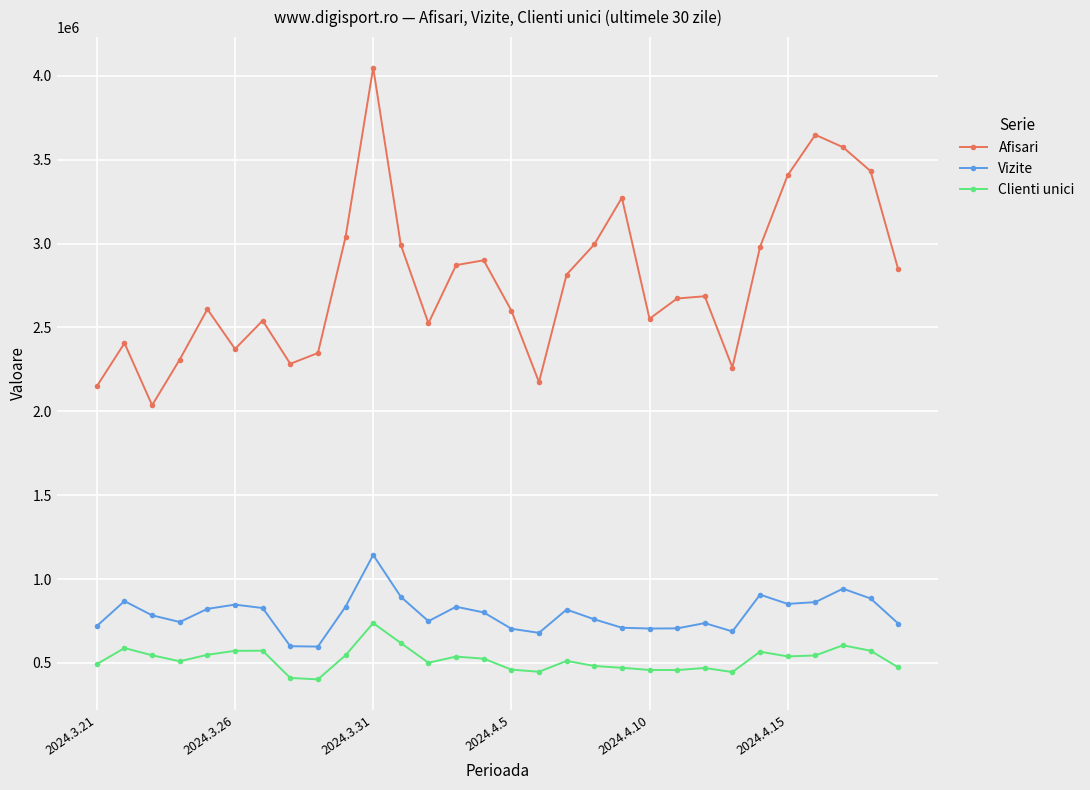

What is the value of the Afisari point at the 18th from the left?

2814880